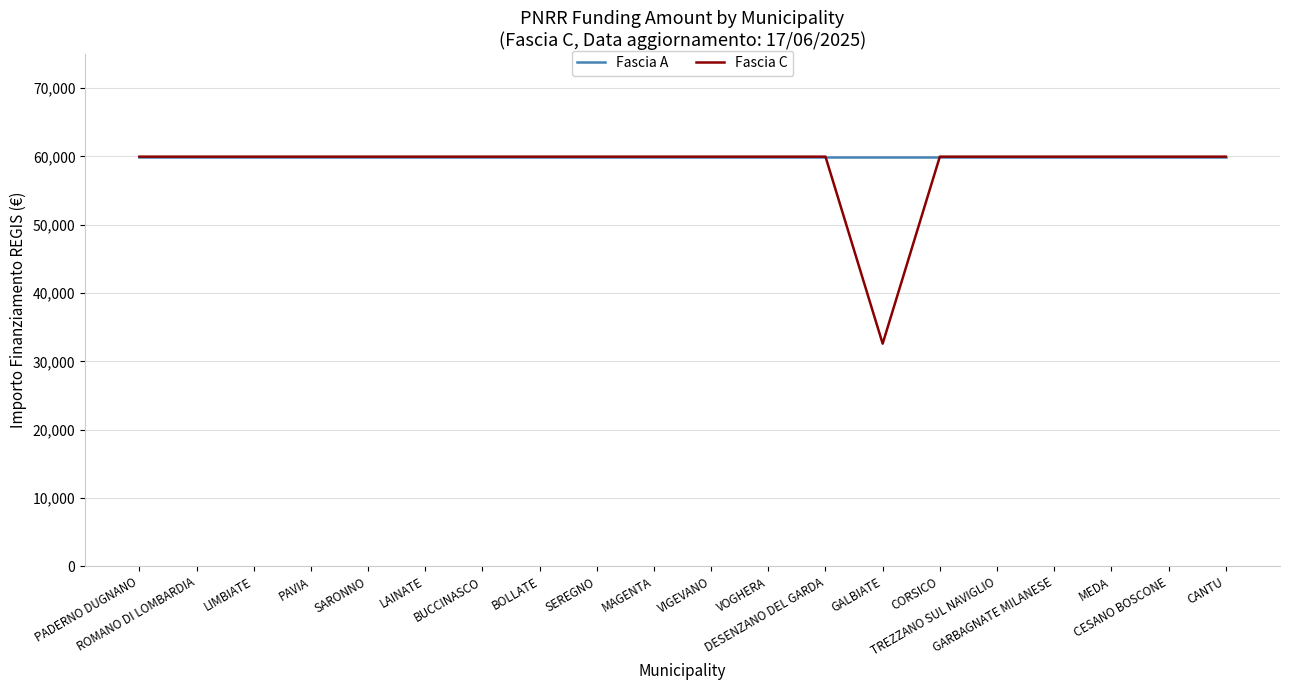

What is the sum of the Fascia C values at CORSICO and VOGHERA?

119932